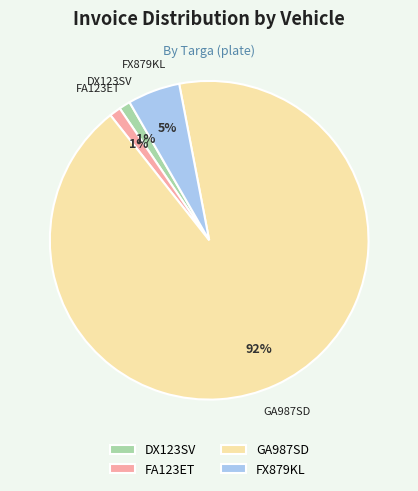

Which category has the biggest portion of the pie?

GA987SD